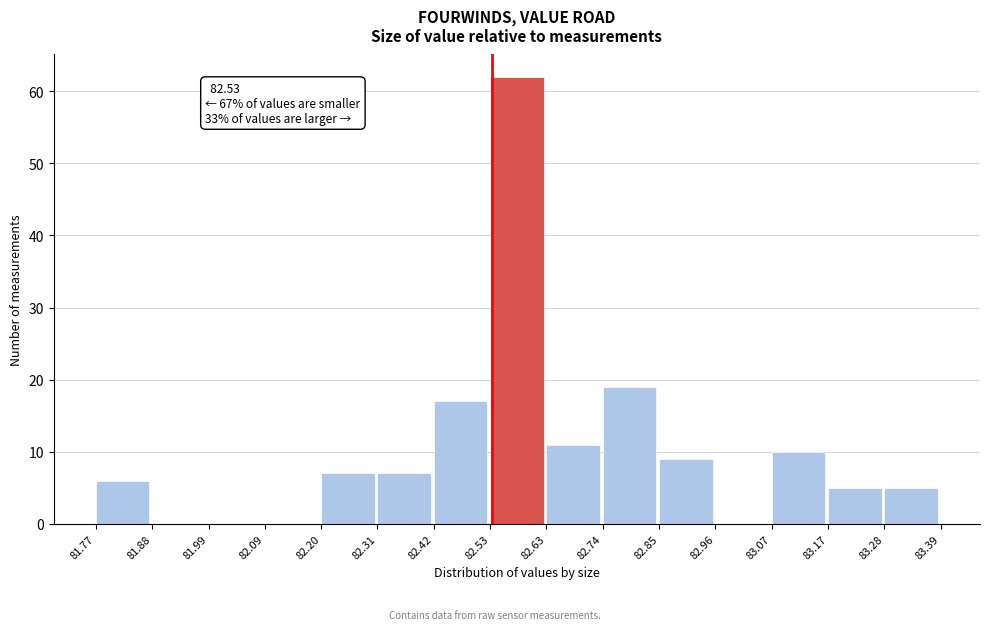

Over which range of the x-axis is the bar tallest?

82.53 to 82.63